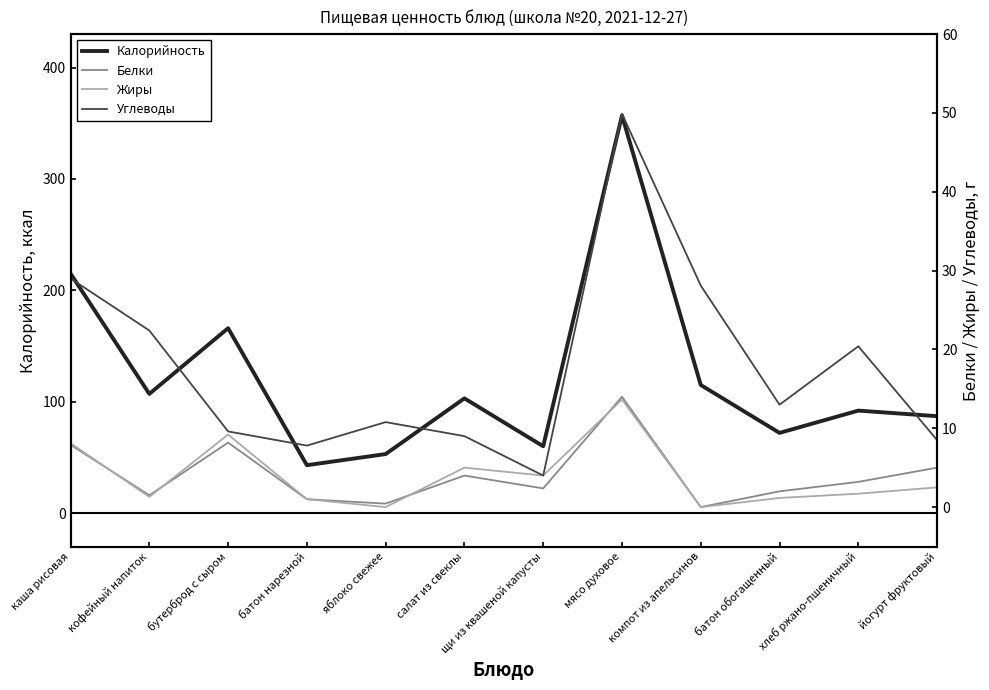

How many lines are shown in the chart?

4